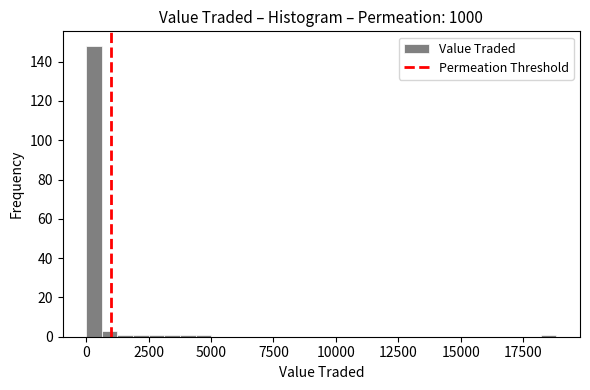

Read against the x-axis, roughly where is the centre of the tallest bar?

500